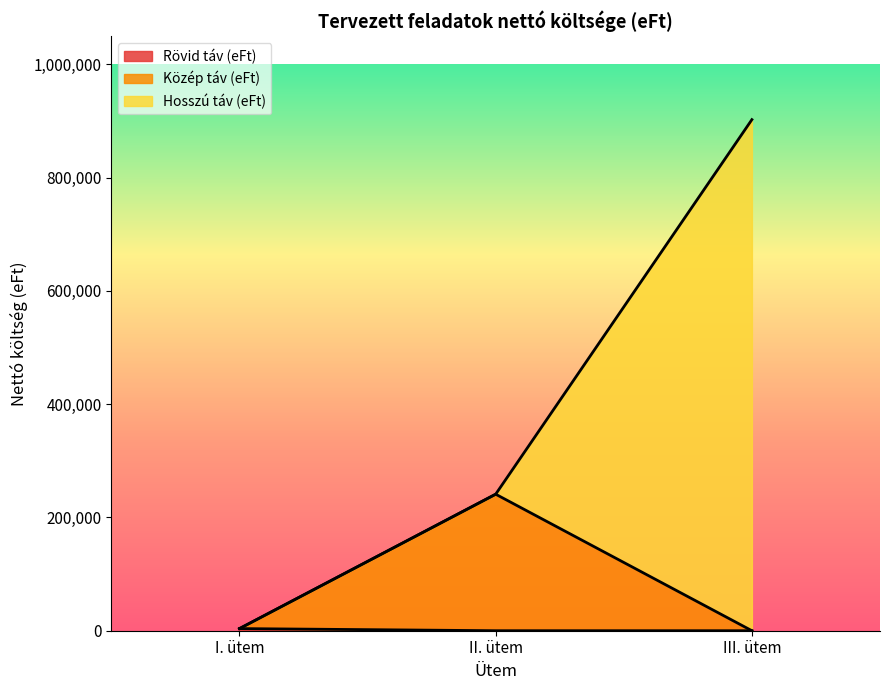

At which category is the sum across all series the highest?

III. ütem